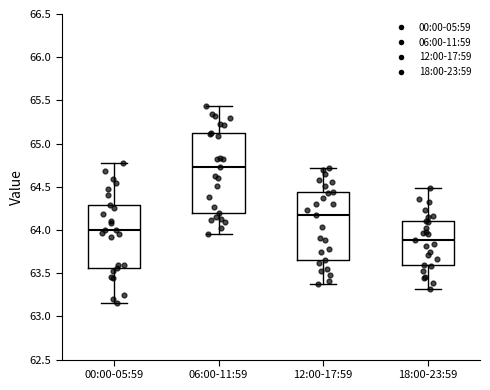

Reading left to right, transcribe this box plot: for each box, give where its median line is, the range the box spans, and where its two whiskers end, as read against the y-axis. The values are not printed on the chart, so give them approximately, as read against the axis.

00:00-05:59: median 64.00, box 63.55 to 64.30, whiskers 63.15 to 64.75
06:00-11:59: median 64.75, box 64.20 to 65.10, whiskers 63.95 to 65.45
12:00-17:59: median 64.15, box 63.65 to 64.45, whiskers 63.40 to 64.70
18:00-23:59: median 63.90, box 63.60 to 64.10, whiskers 63.30 to 64.50